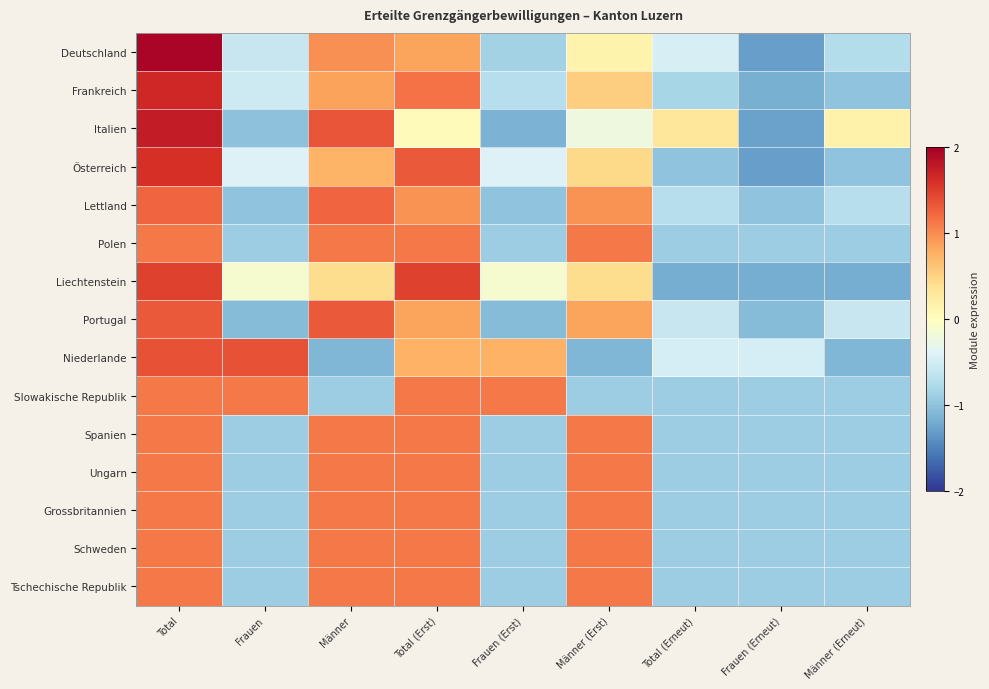

Which series has the widest spread of values?

Deutschland